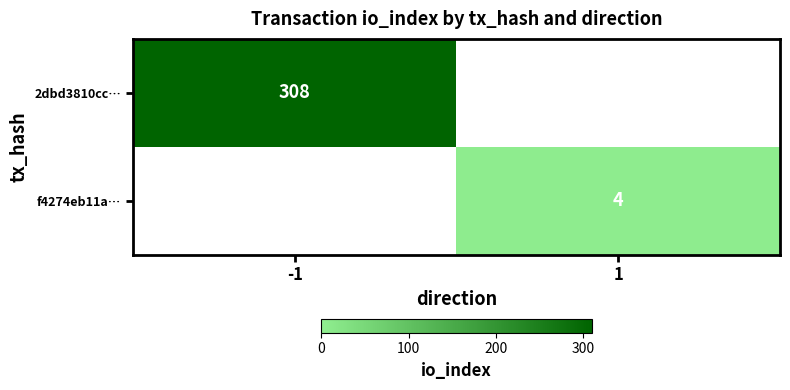

True or false: 2dbd3810cc… has a value of 88 at -1.

False